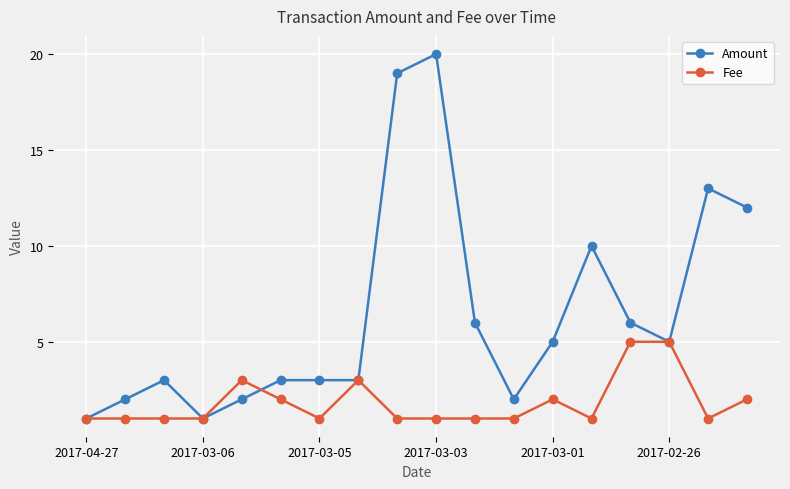

List the series in order of their peak value, highest first.

Amount, Fee